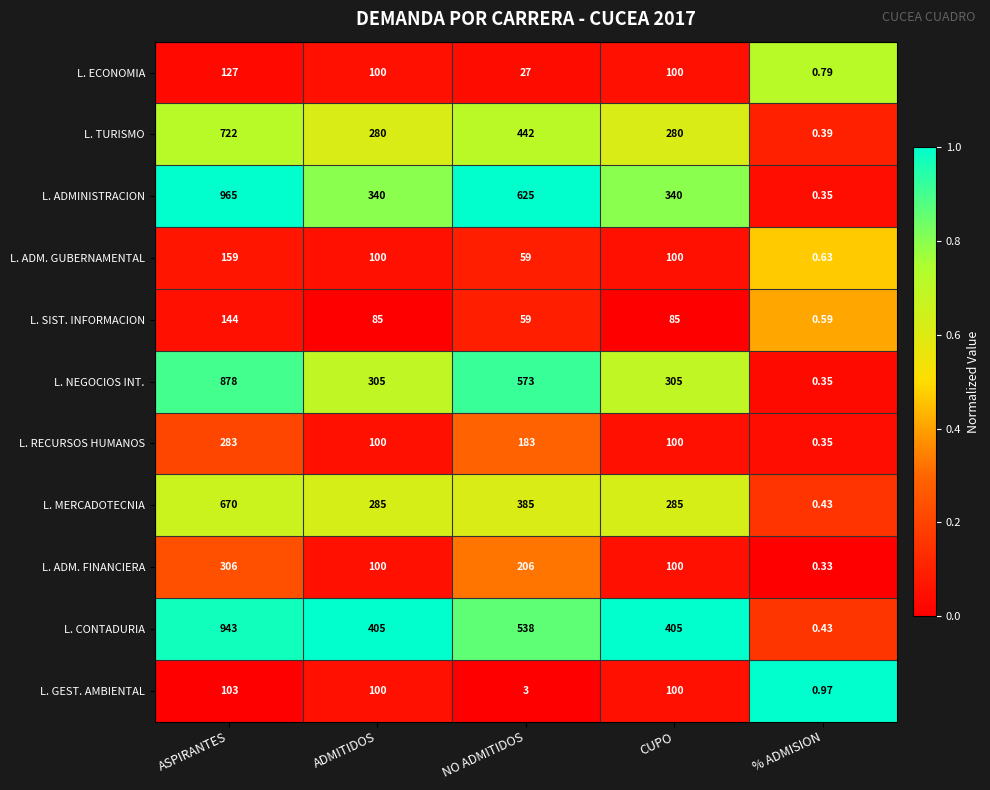

Which category has the highest value in the L. CONTADURIA series?

ASPIRANTES